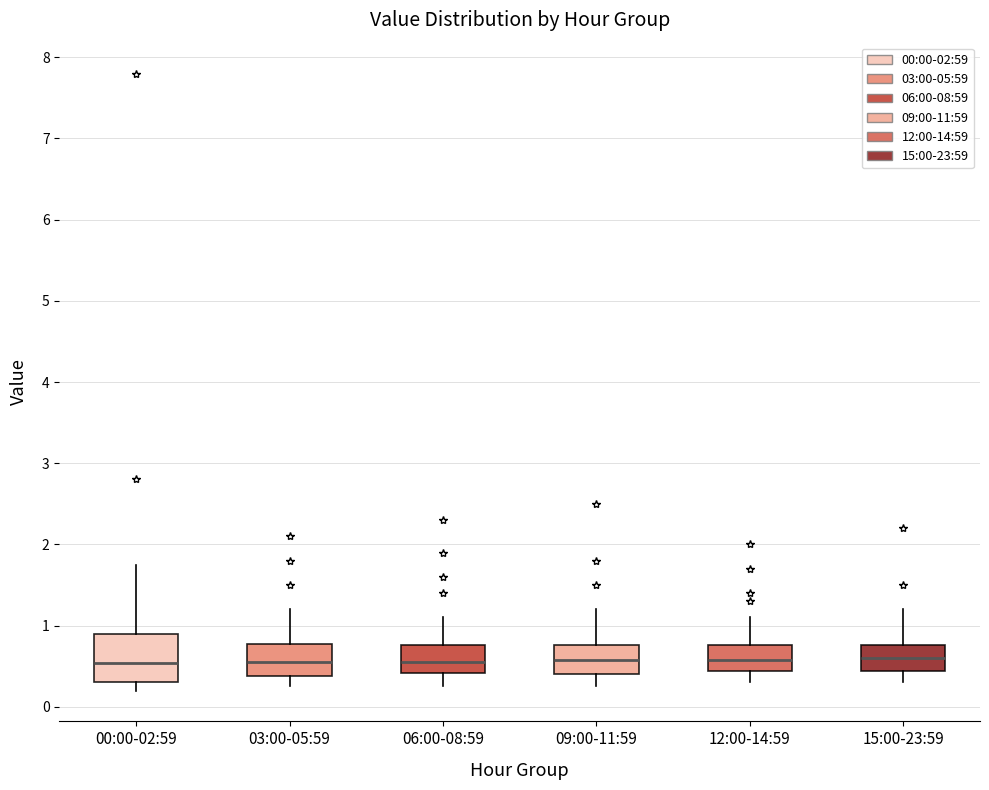

Reading left to right, transcribe this box plot: for each box, give where its median line is, the range the box spans, and where its two whiskers end, as read against the y-axis. The values are not printed on the chart, so give them approximately, as read against the axis.

00:00-02:59: median 0.5, box 0.3 to 0.9, whiskers 0.2 to 1.8
03:00-05:59: median 0.6, box 0.4 to 0.8, whiskers 0.3 to 1.2
06:00-08:59: median 0.6, box 0.4 to 0.8, whiskers 0.3 to 1.1
09:00-11:59: median 0.6, box 0.4 to 0.8, whiskers 0.3 to 1.2
12:00-14:59: median 0.6, box 0.4 to 0.8, whiskers 0.3 to 1.1
15:00-23:59: median 0.6, box 0.4 to 0.8, whiskers 0.3 to 1.2